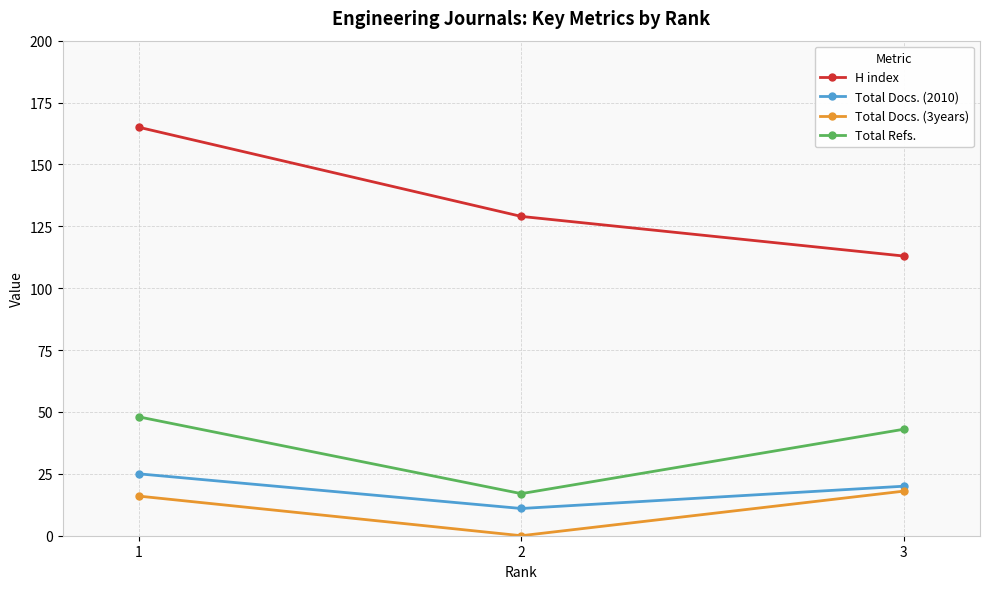

What is the value of the Total Docs. (2010) point at the 1st from the left?

25